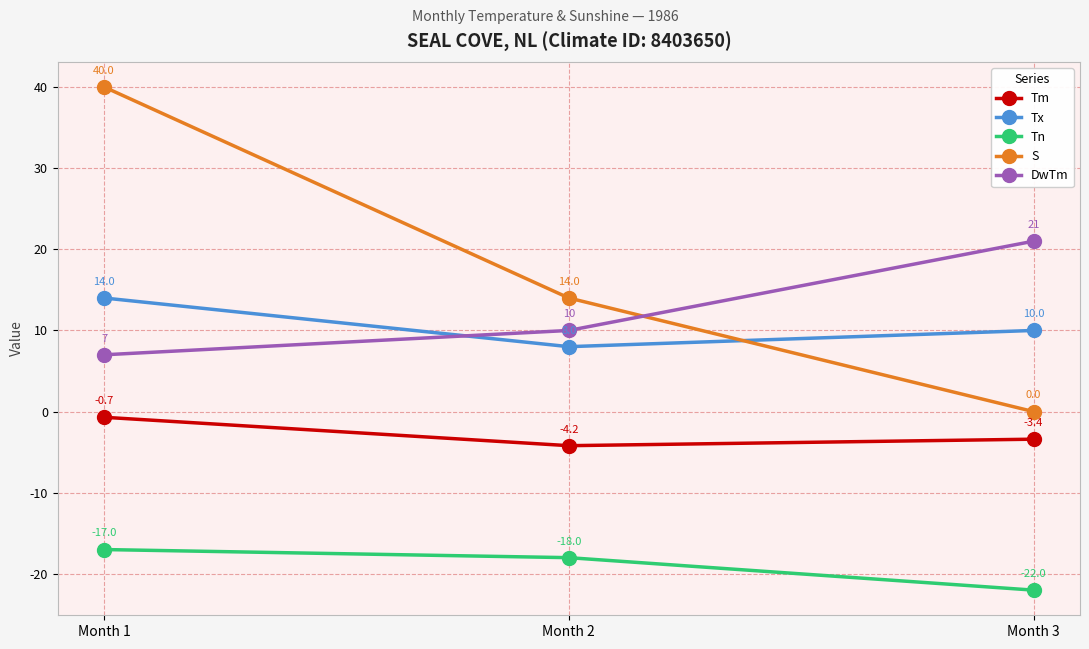

What is the highest value of the DwTm series?

21.0